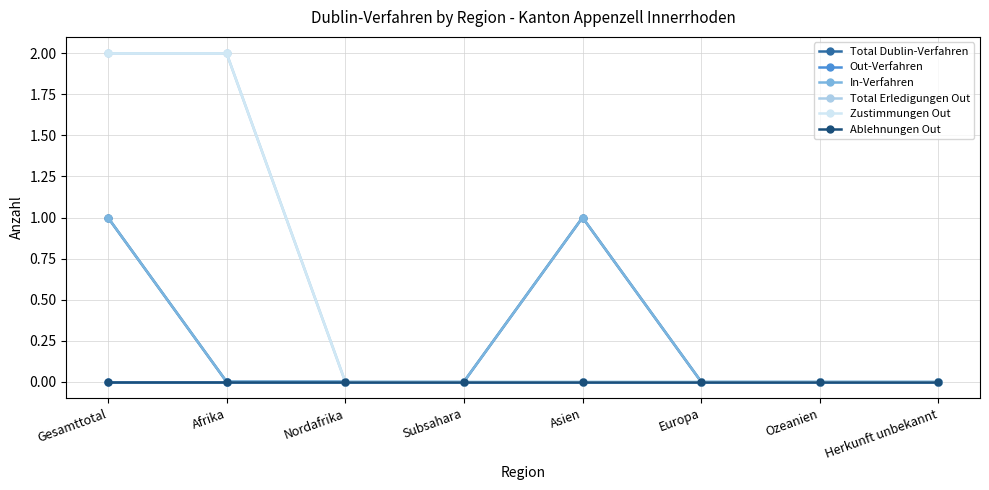

Rank the series by their maximum value, from lowest to highest.

Out-Verfahren, Ablehnungen Out, Total Dublin-Verfahren, In-Verfahren, Total Erledigungen Out, Zustimmungen Out